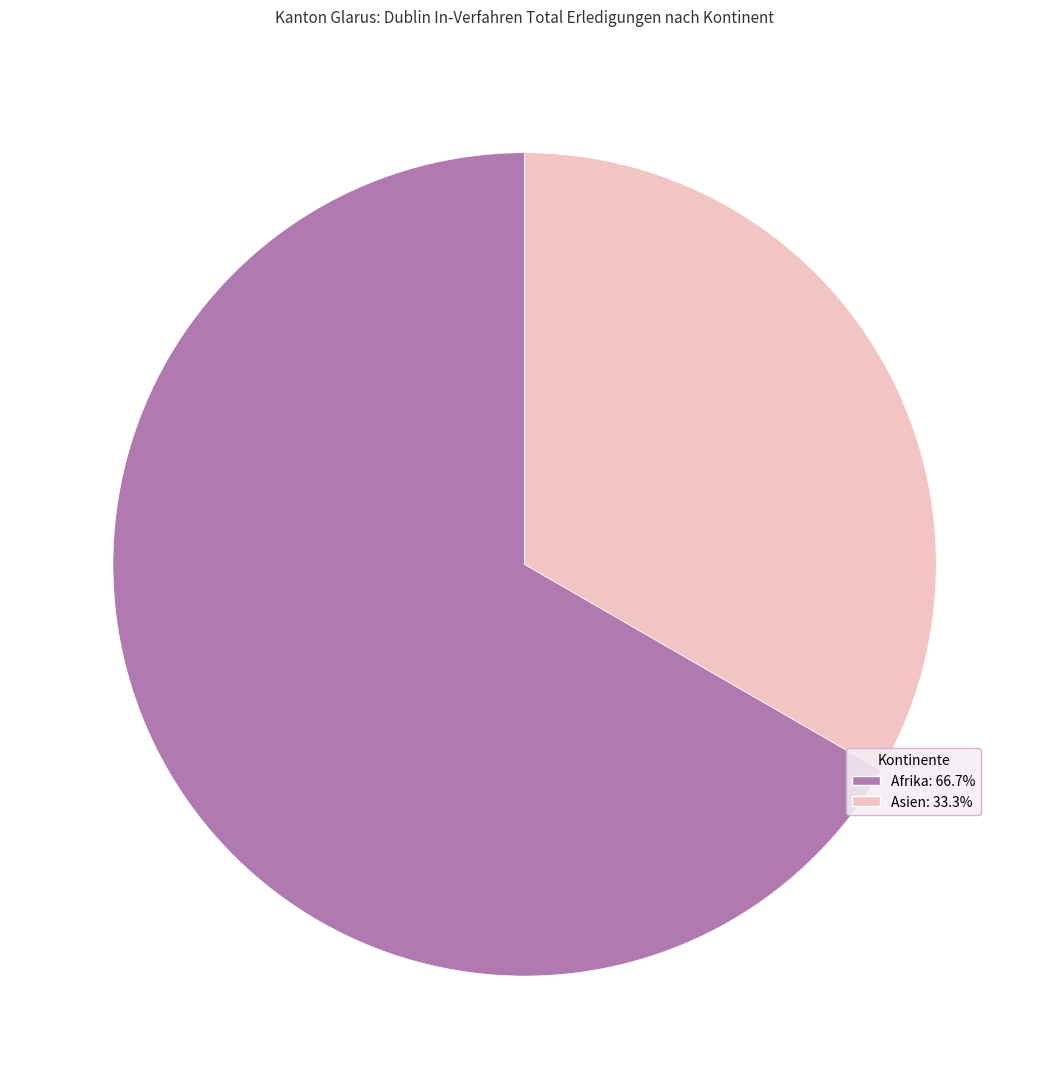

Does any single category account for the majority?

Yes